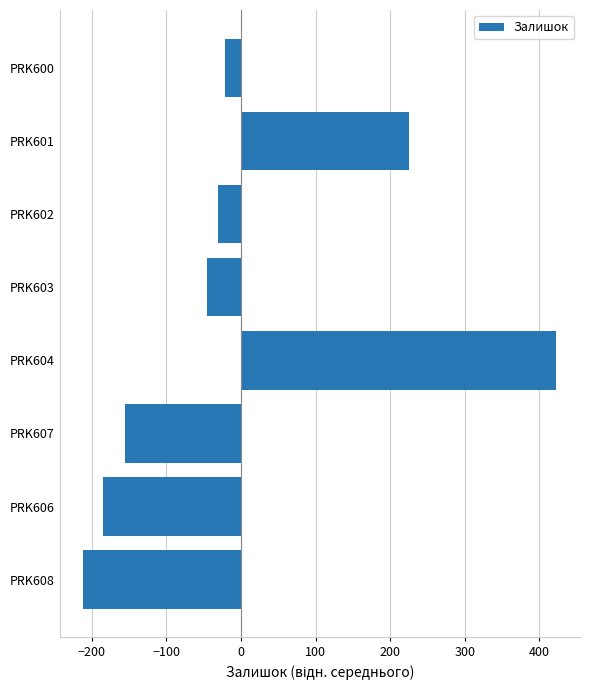

Count the number of values greater than -30.

3